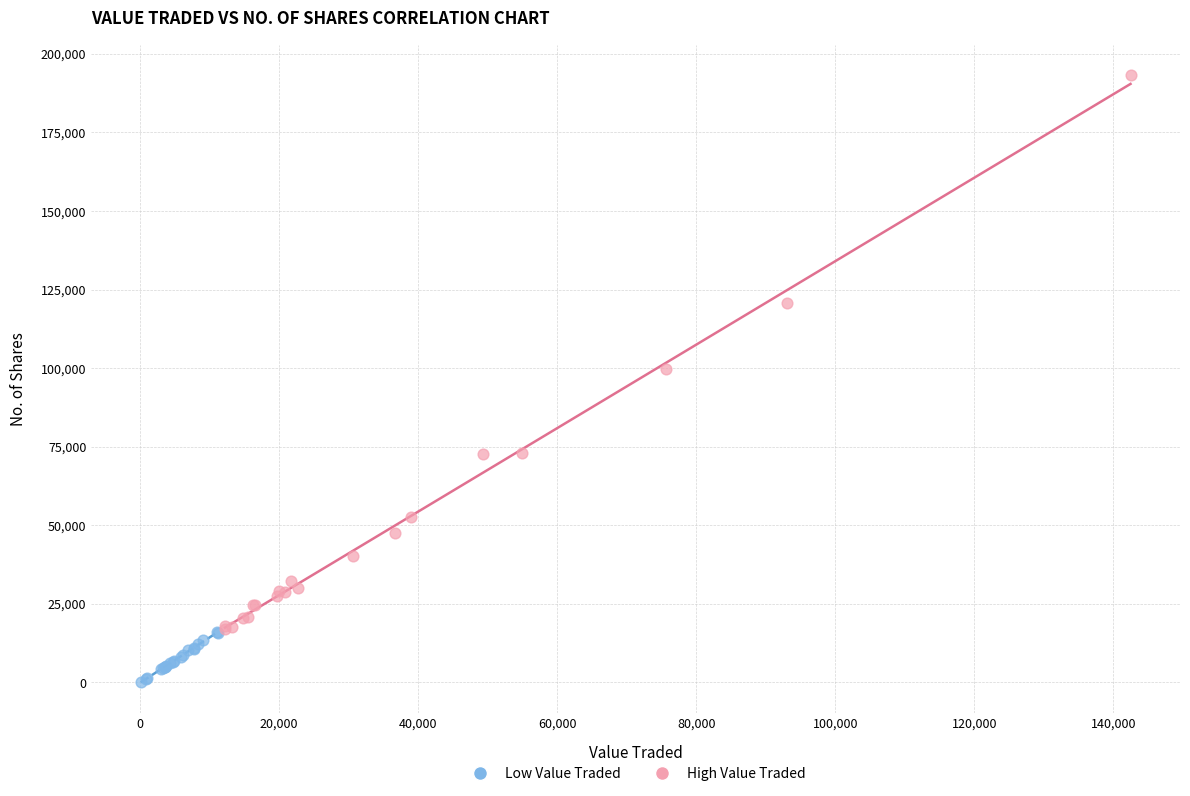

Which series contains the highest Y value?

High Value Traded